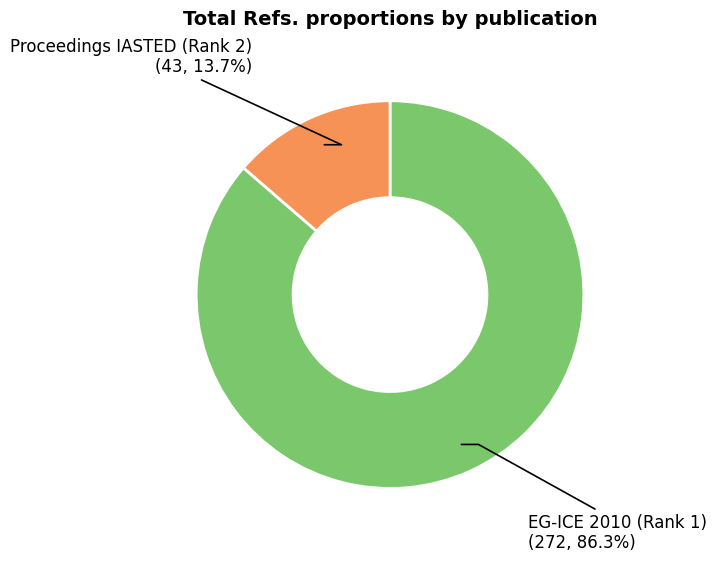

Is there any slice that represents more than half of the pie?

Yes